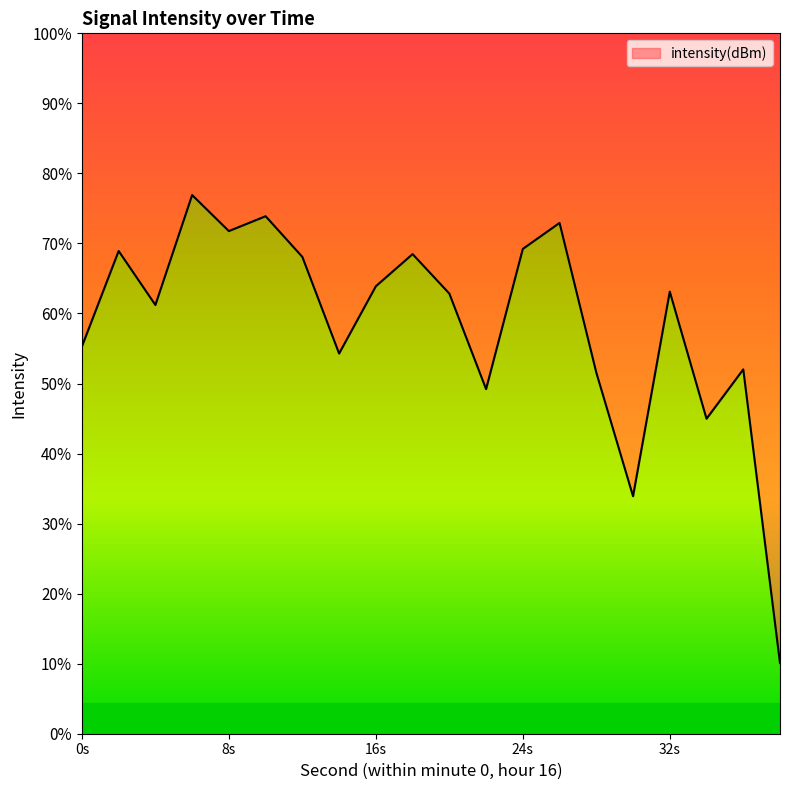

How many values are below -131?

12